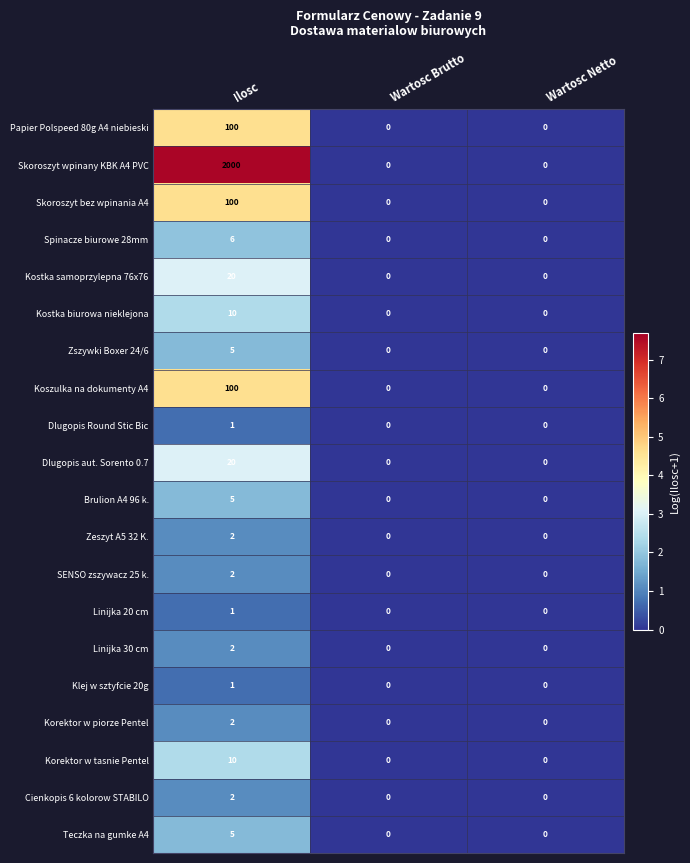

The Dlugopis Round Stic Bic series shows 1 at Ilosc. True or false?

True